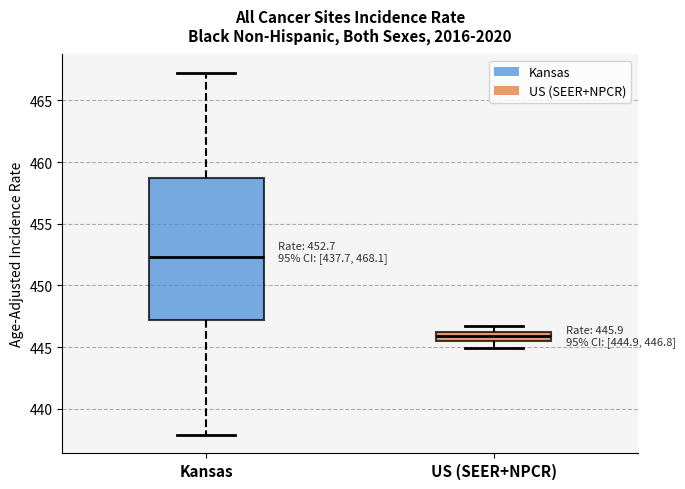

Which box has the highest median line?

Kansas